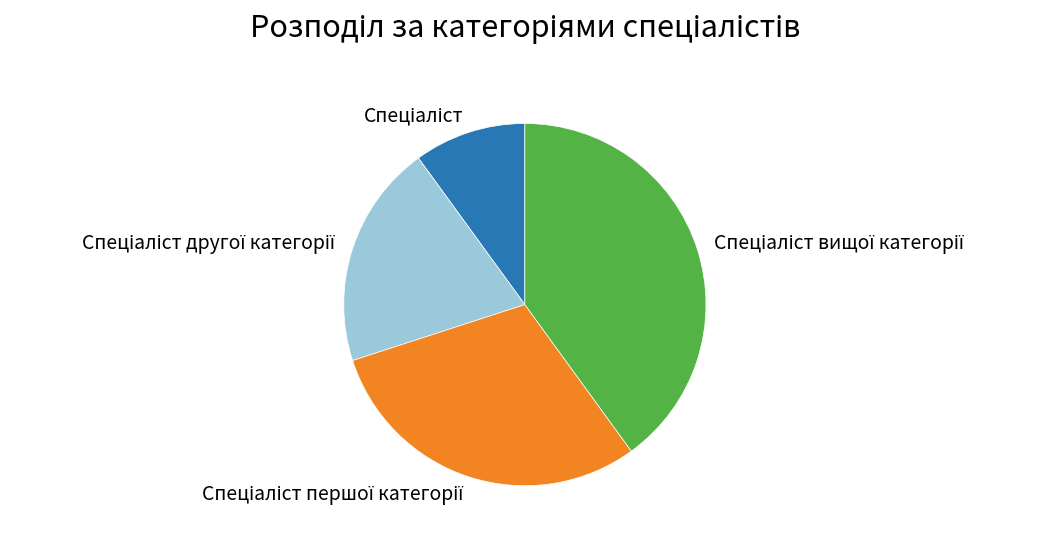

Is there a majority slice in this chart?

No